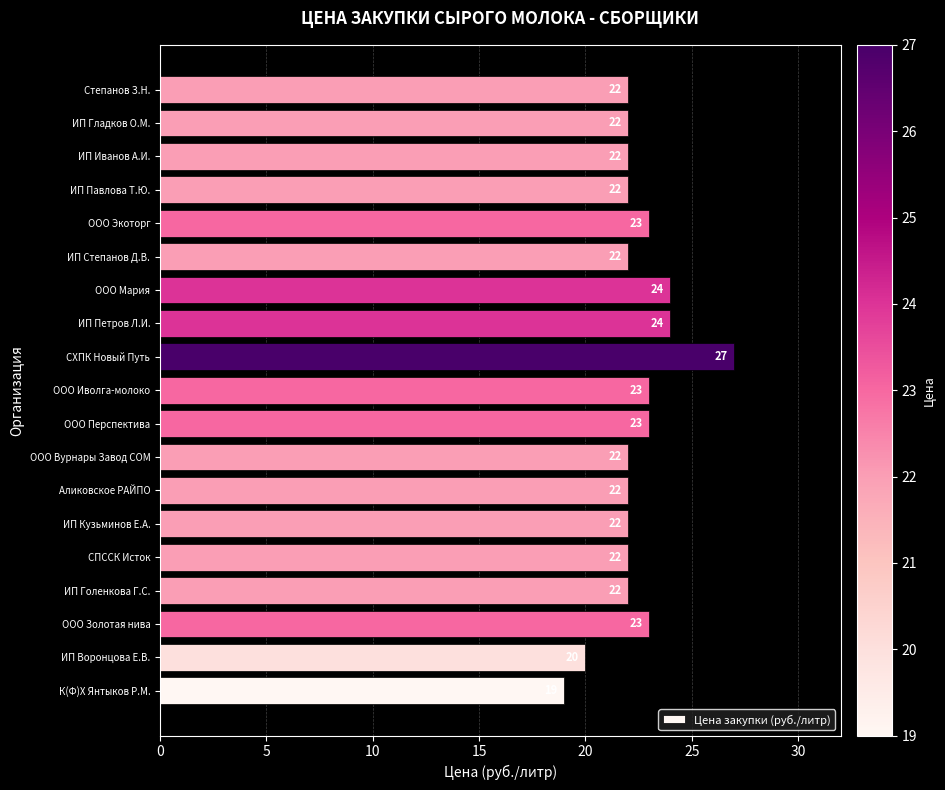

What value does the data have at ООО Золотая нива?

23